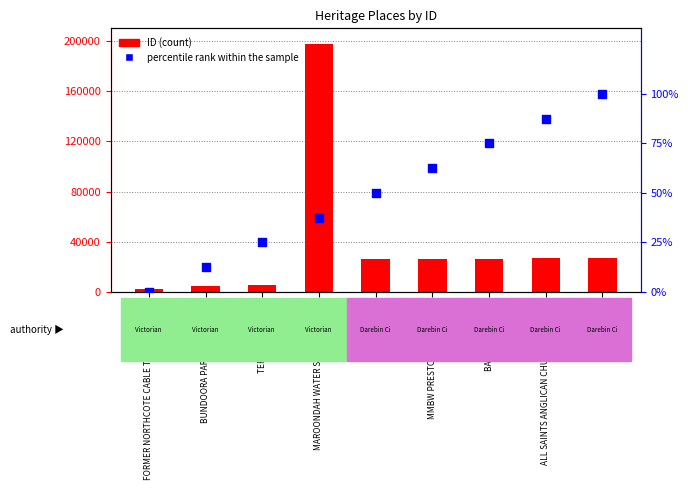

Is the value of percentile rank within the sample at HOUSE greater than the value of ID at MMBW PRESTON RESERVOIRS?

No